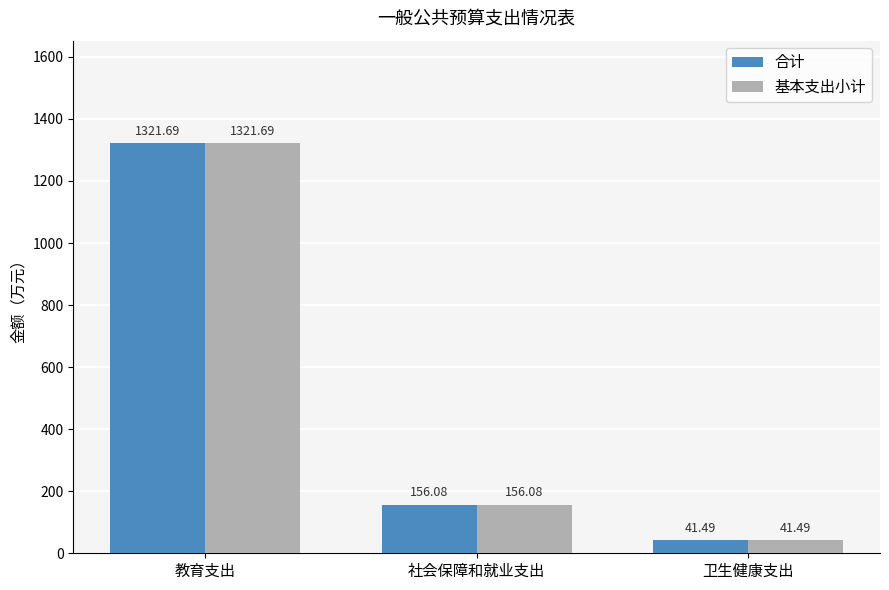

Is it true that 基本支出小计 equals 82.1 at 社会保障和就业支出?

False